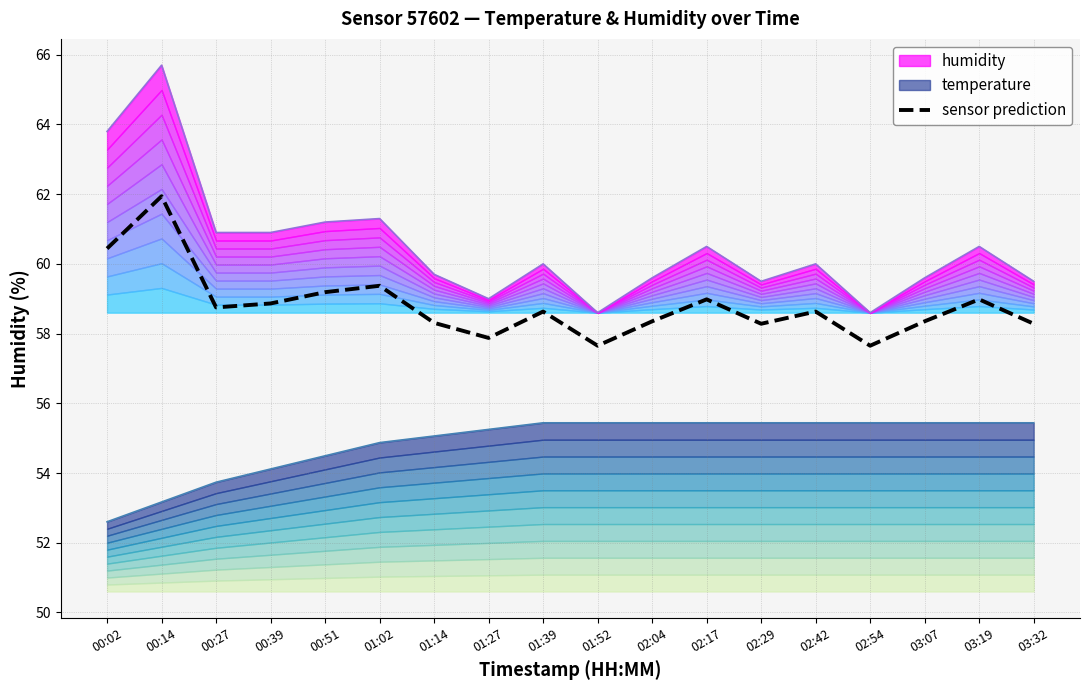

How many points are lower than both their immediate neighbors (excluding endpoints)?

5